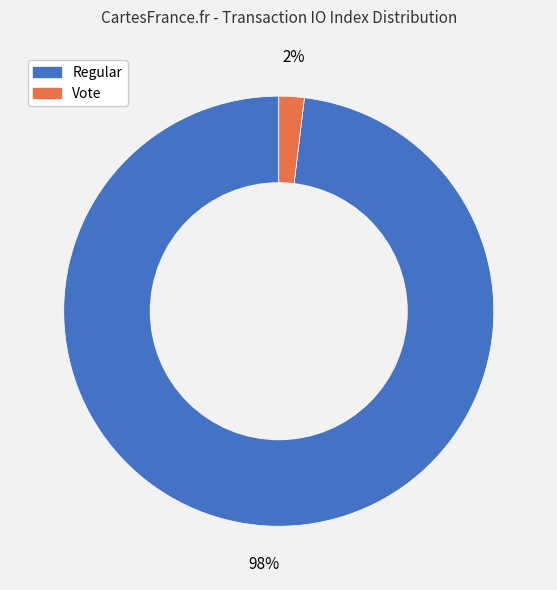

To the nearest percent, what is the average slice percentage?

50%